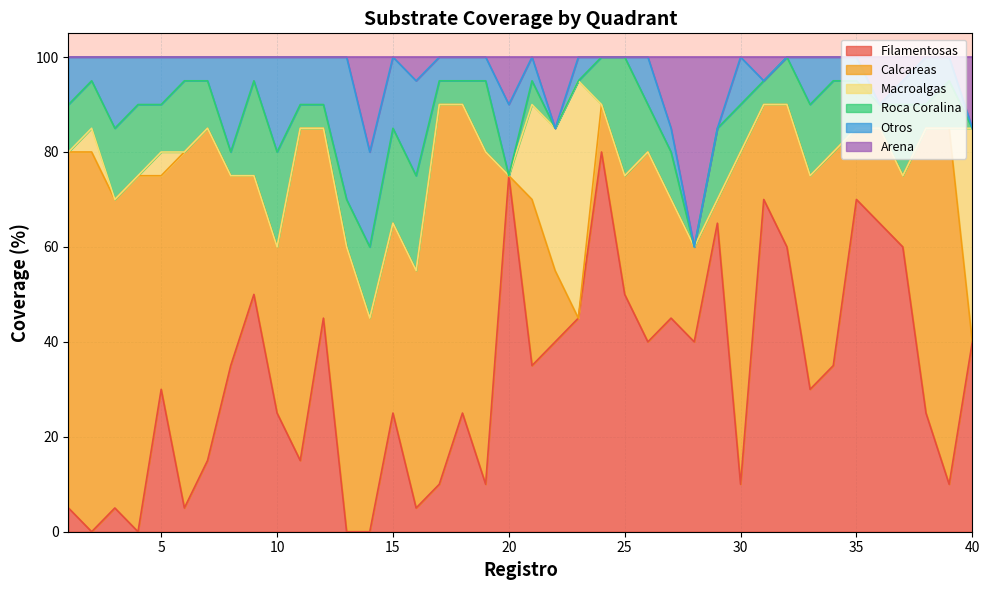

The value of Calcareas at 30 is 47. True or false?

False